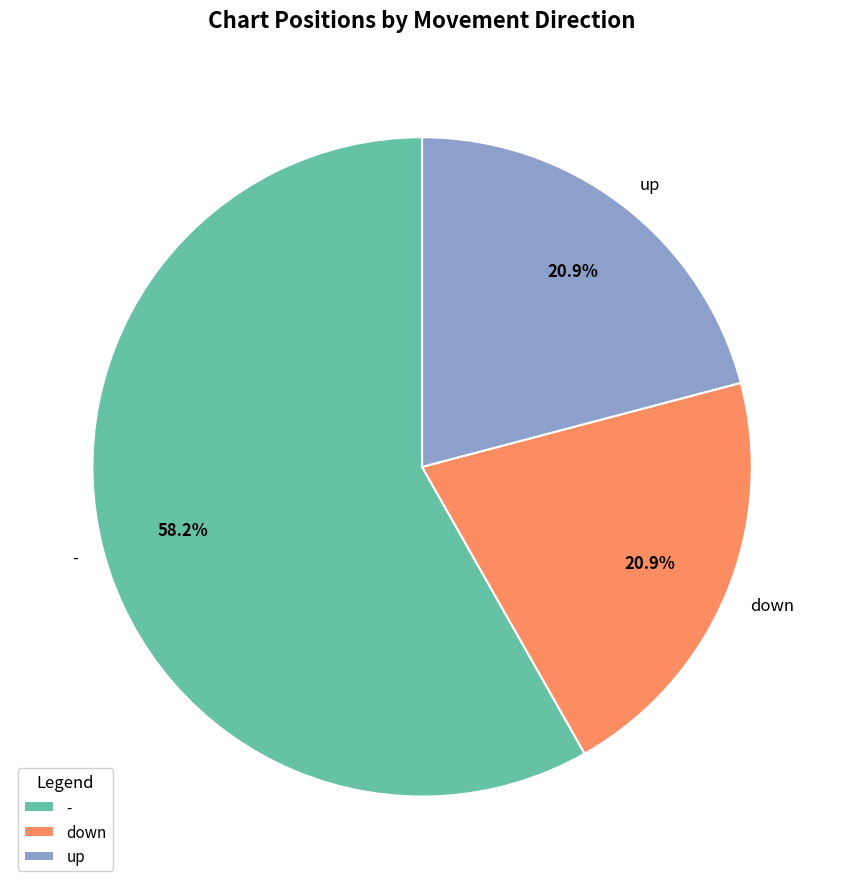

Which has a higher value, down or -?

-